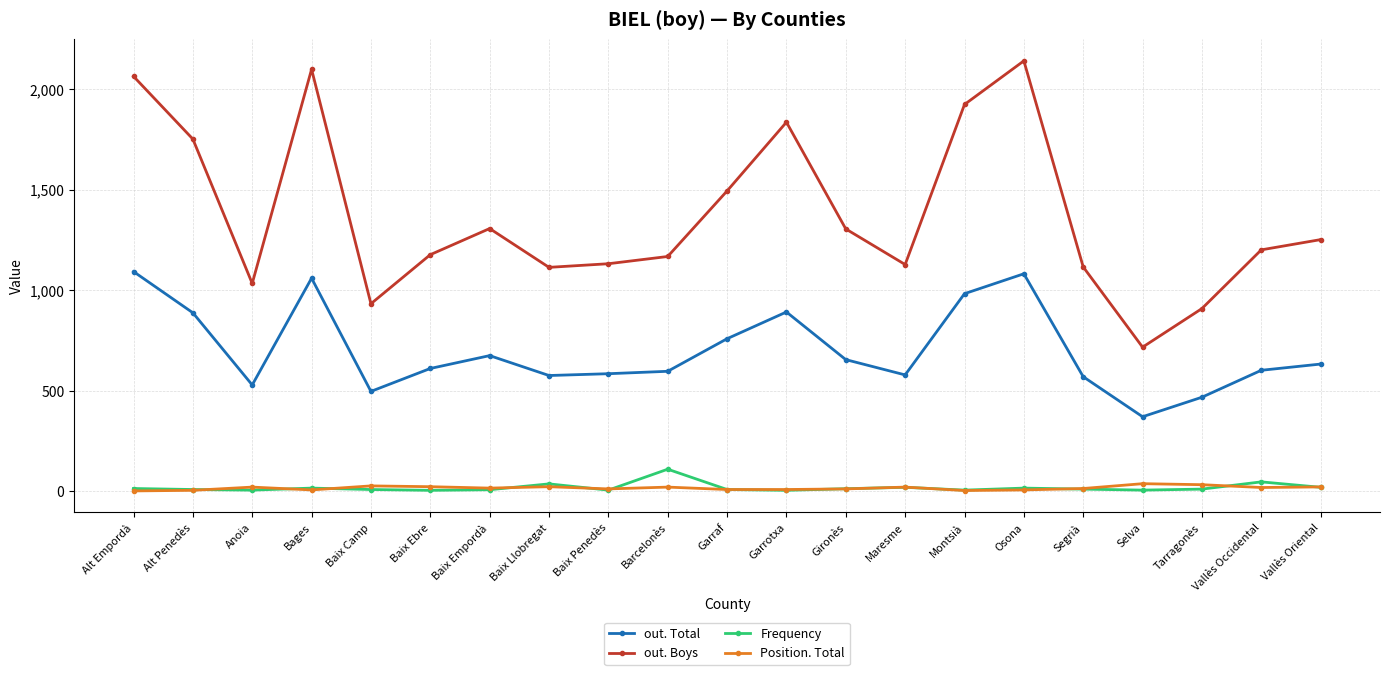

The value of Frequency at Baix Penedès is 5. True or false?

True